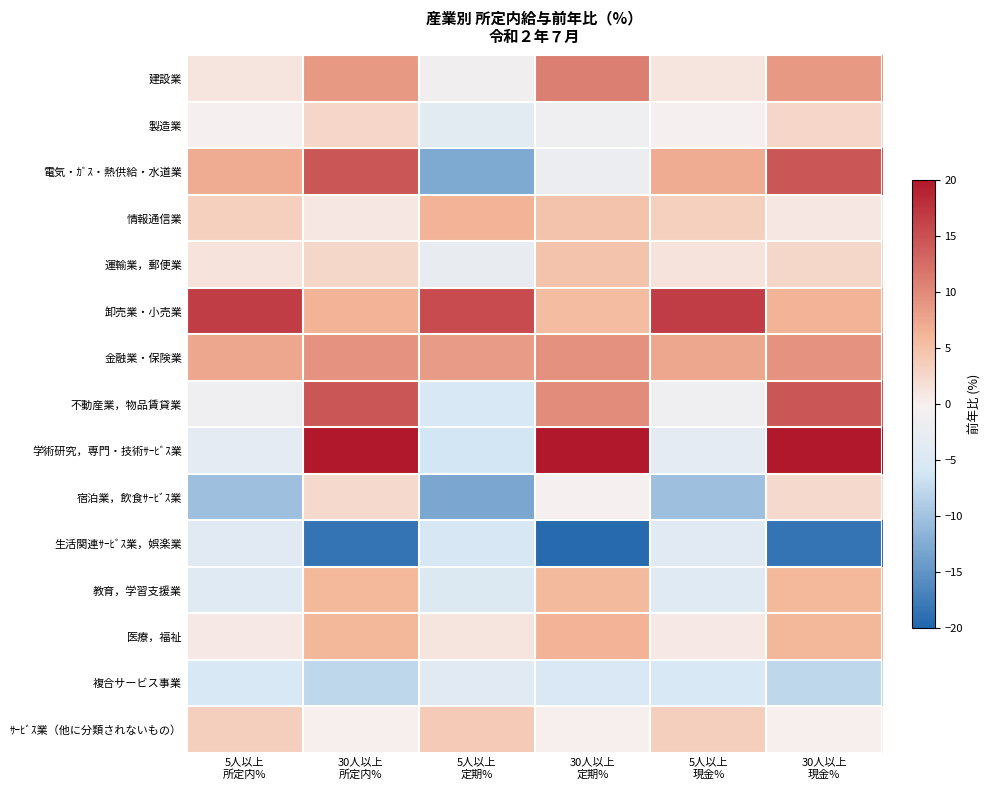

Count the number of categories in the chart.

6